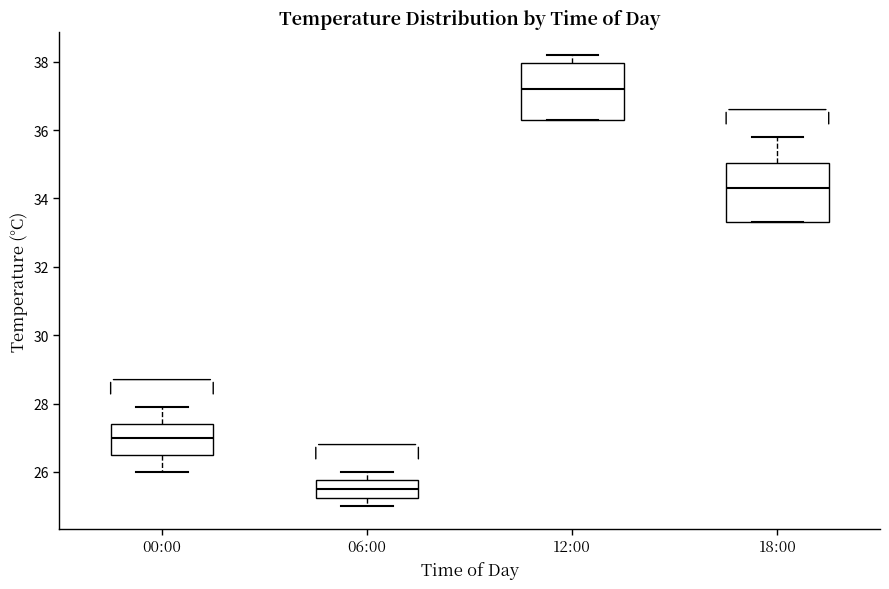

Reading left to right, transcribe this box plot: for each box, give where its median line is, the range the box spans, and where its two whiskers end, as read against the y-axis. The values are not printed on the chart, so give them approximately, as read against the axis.

00:00: median 27.0, box 26.6 to 27.4, whiskers 26.0 to 28.0
06:00: median 25.6, box 25.2 to 25.8, whiskers 25.0 to 26.0
12:00: median 37.2, box 36.4 to 38.0, whiskers 36.4 to 38.2
18:00: median 34.4, box 33.4 to 35.0, whiskers 33.4 to 35.8